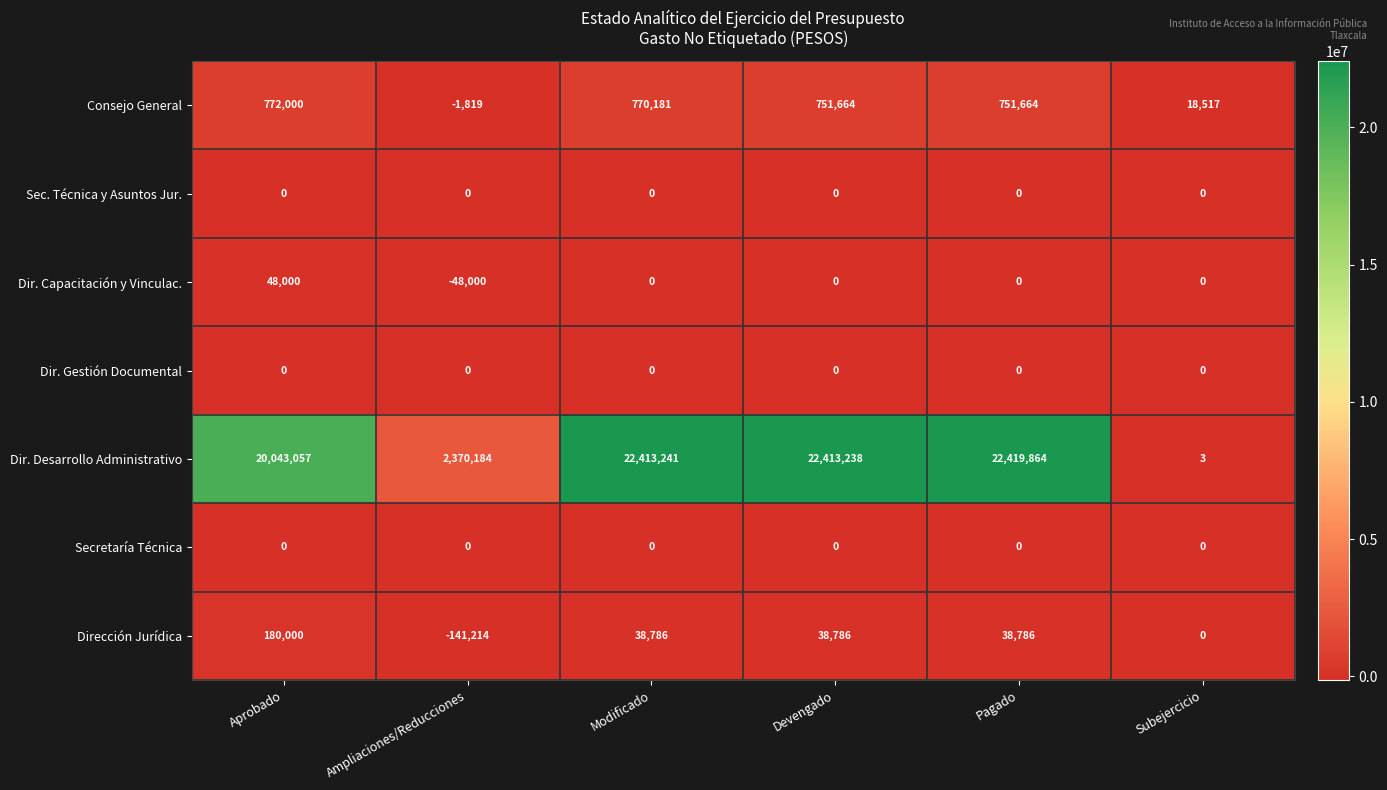

What is the sum of the Consejo General values at Pagado and Subejercicio?

770181